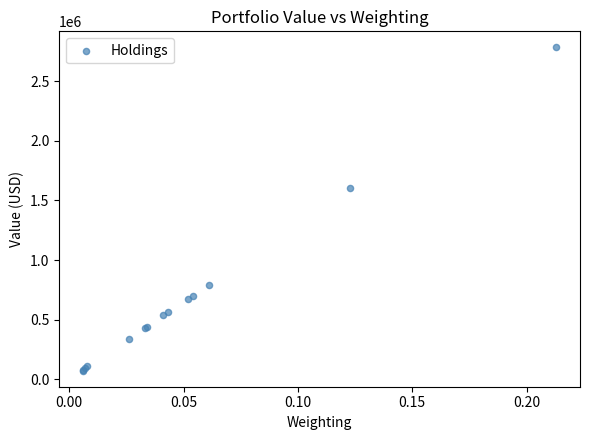

What Y value in the scatter plot is closest to 1428000?

1606000